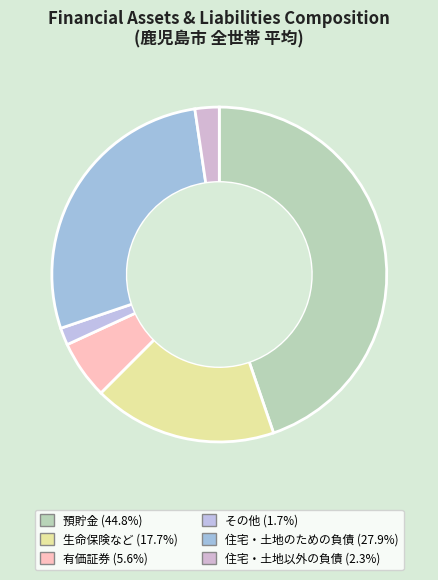

How many segments does this pie chart have?

6